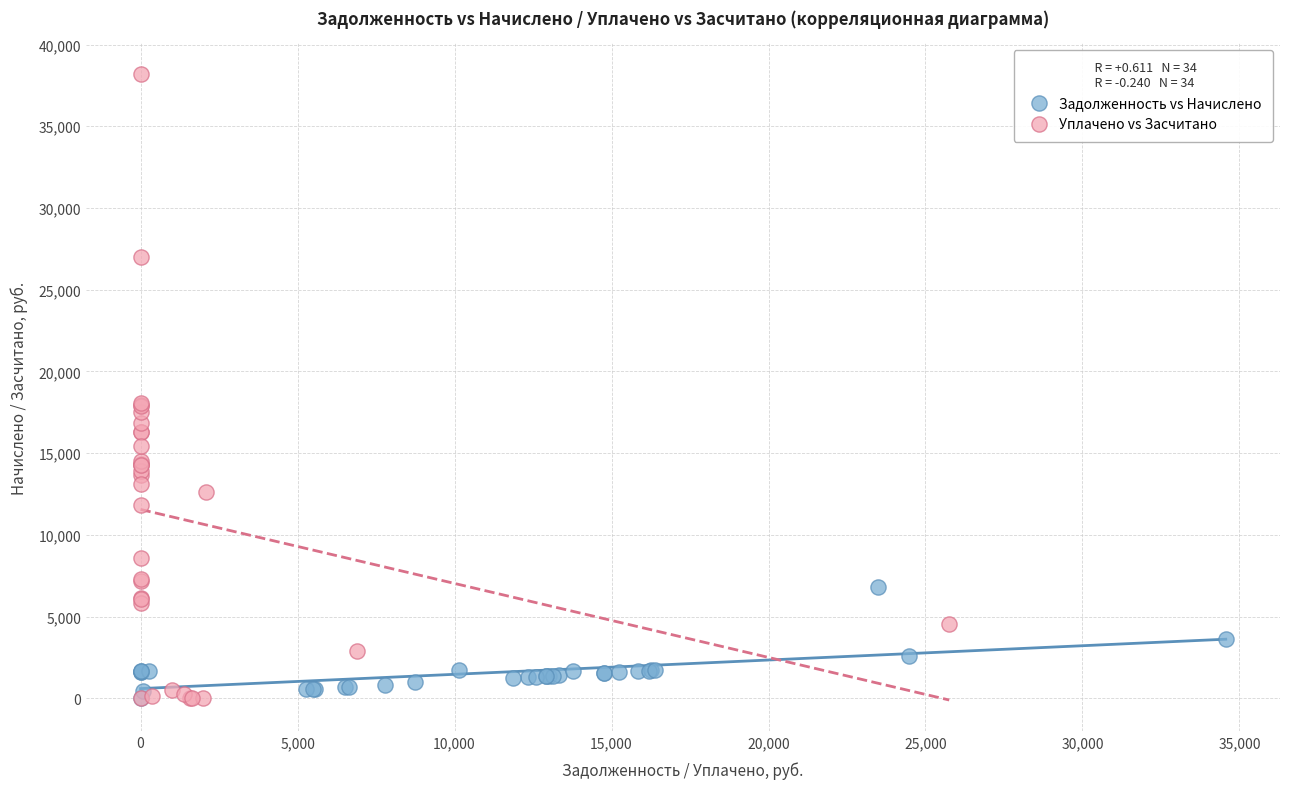

What are all the series names shown in the legend?

Задолженность vs Начислено, Уплачено vs Засчитано